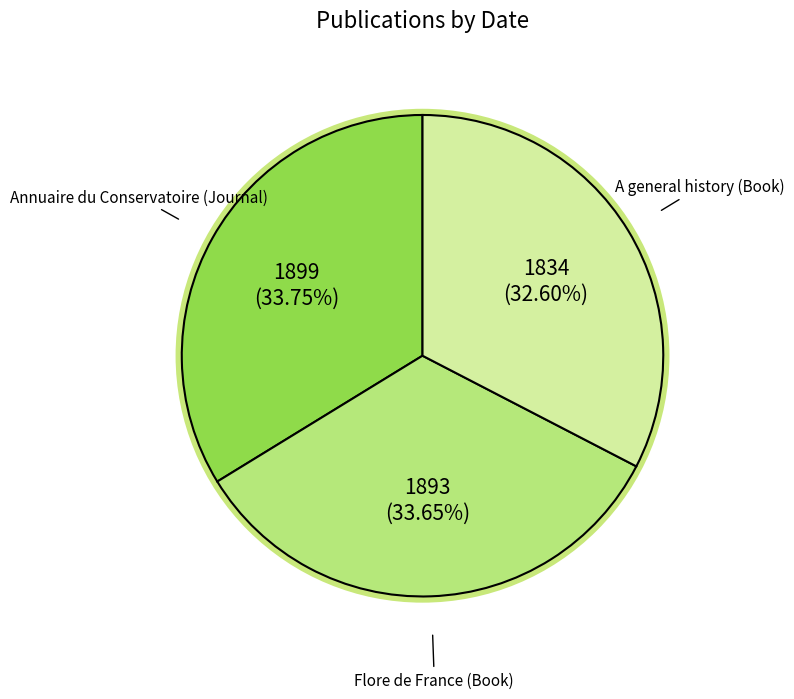

To the nearest percent, what is the combined percentage of Annuaire du Conservatoire (Journal) and Flore de France (Book)?

67%